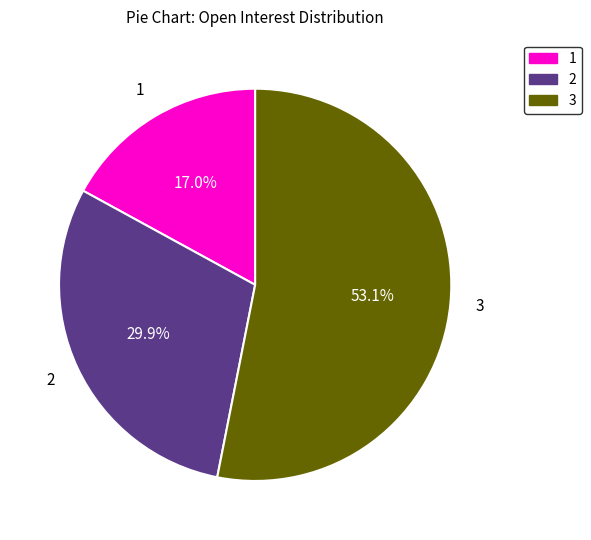

Is there a majority slice in this chart?

Yes